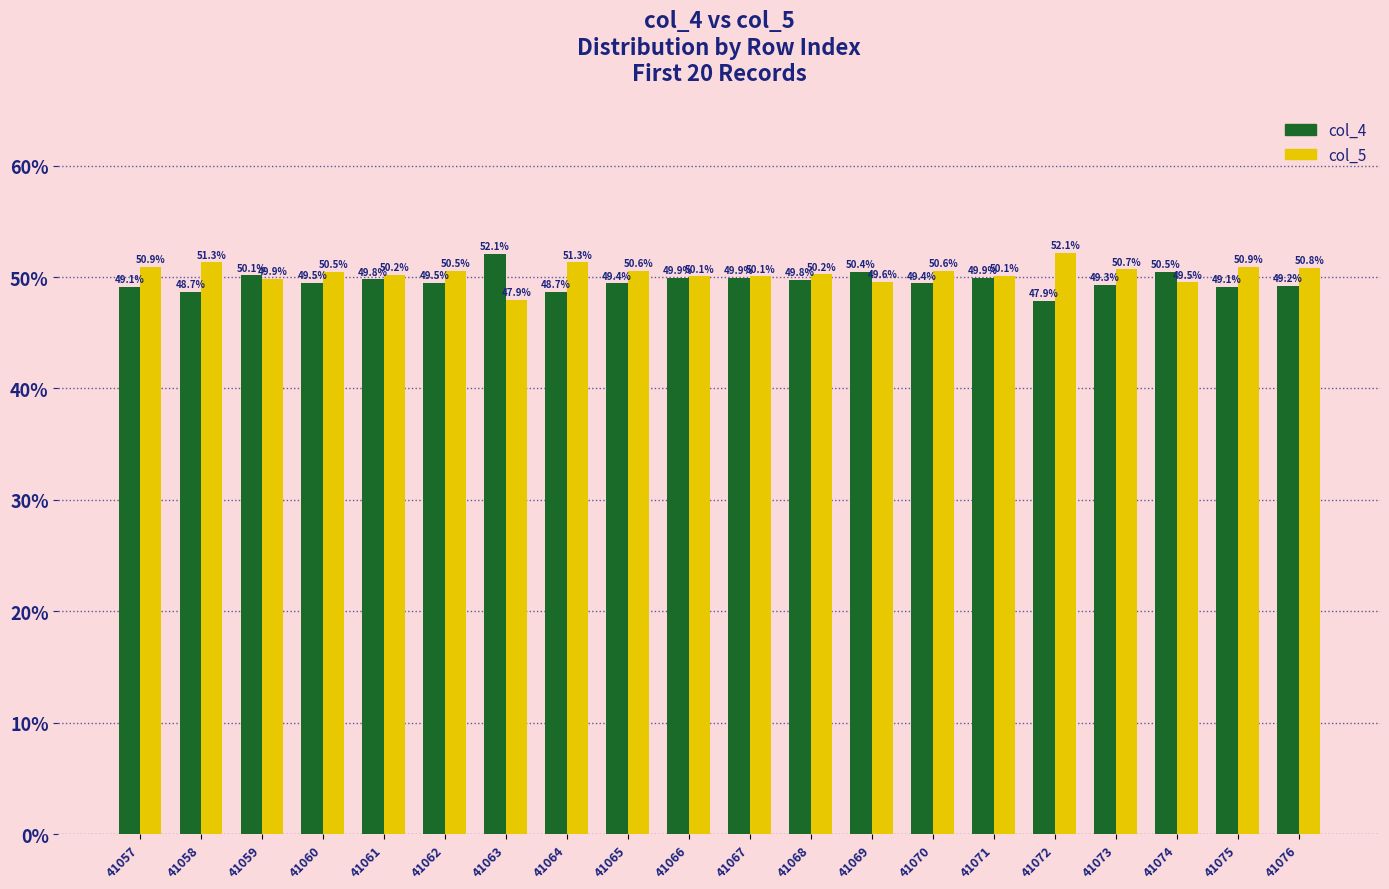

The col_4 series shows 29.7 at 41060. True or false?

False